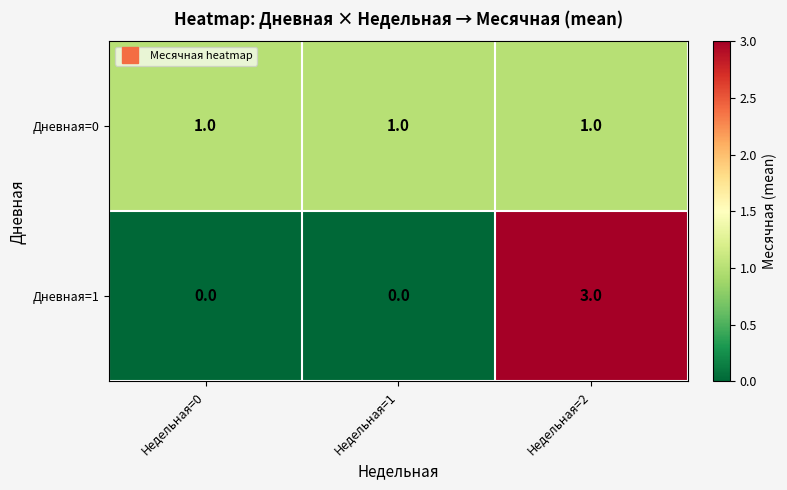

Count the Дневная=1 values in the range 0 to 3.

3